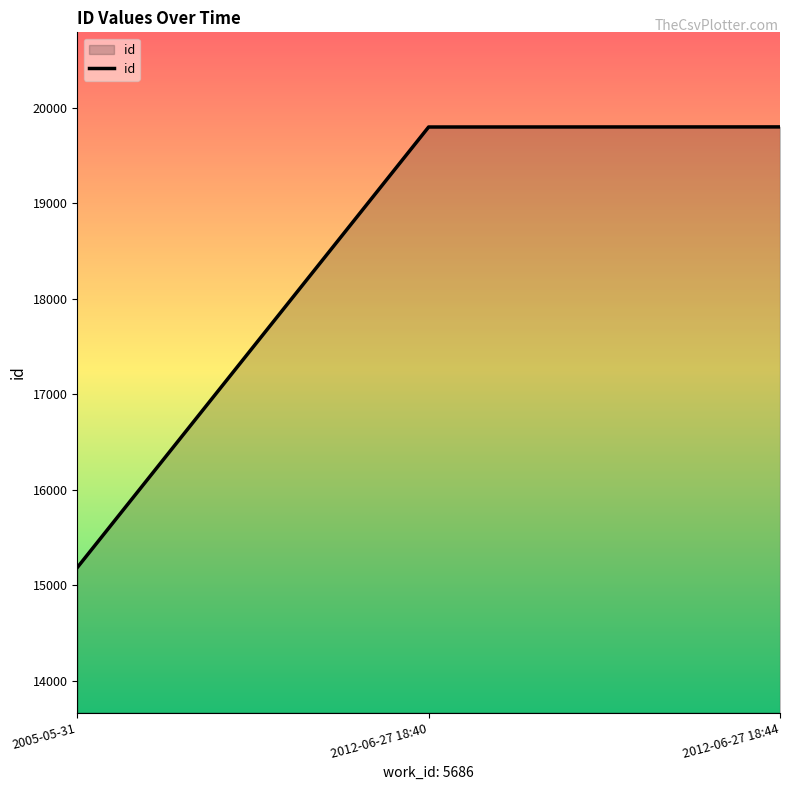

The value at 2005-05-31 is 15188. True or false?

True